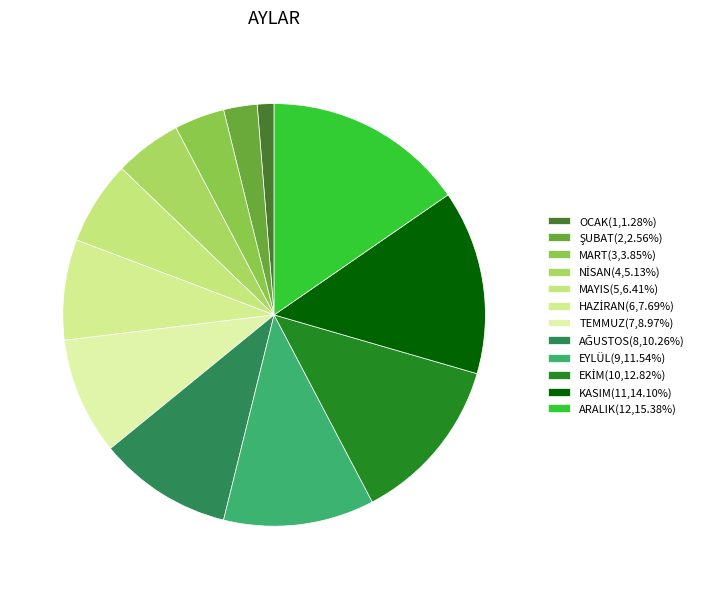

True or false: ARALIK accounts for 25% of the total.

False